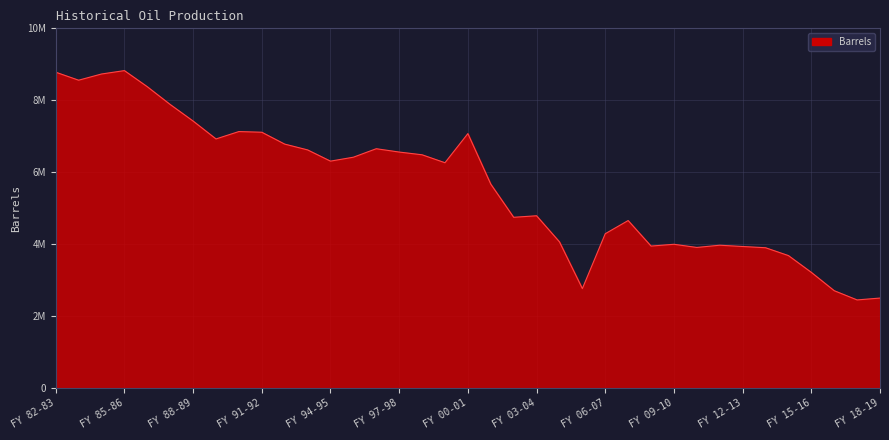

How many points are higher than both their immediate neighbors (excluding endpoints)?

8